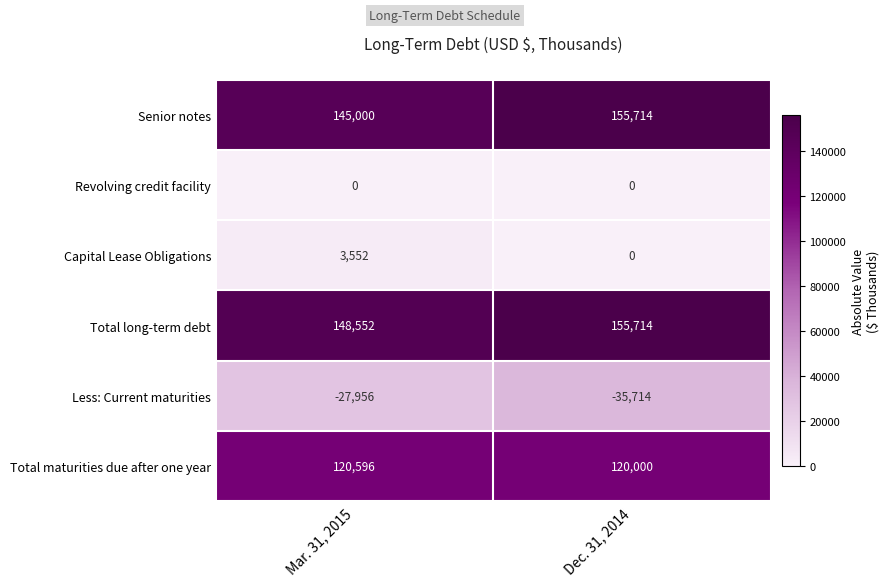

How many distinct data groups are displayed?

6